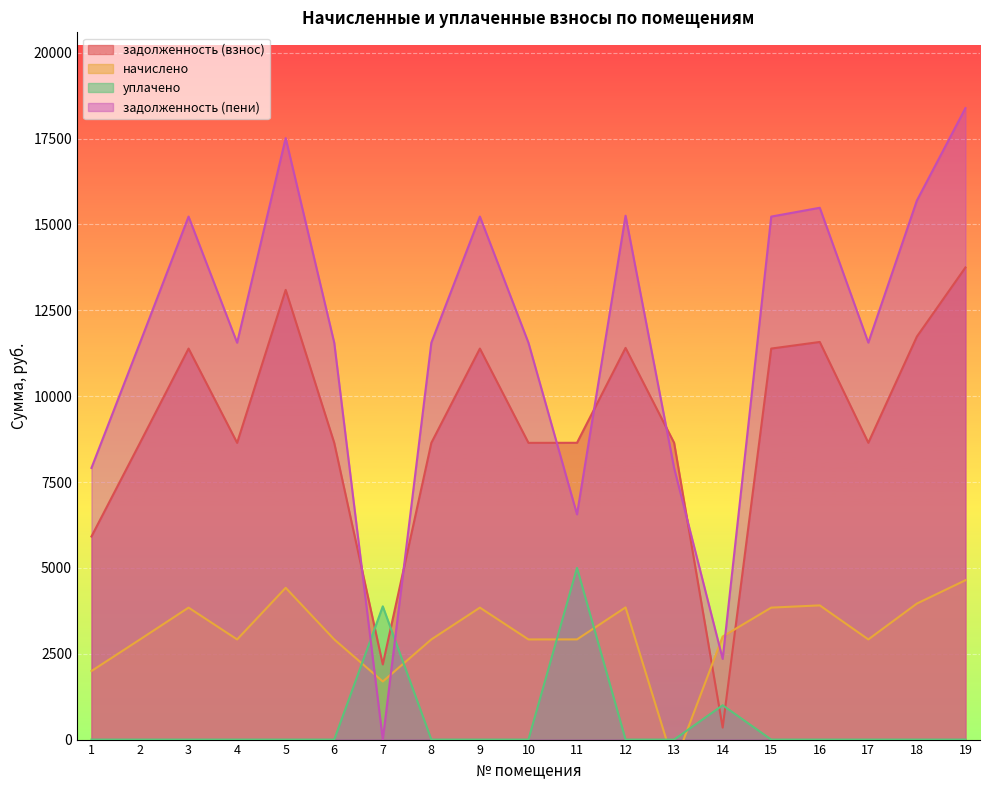

Between 2 and 15, which series saw the biggest shift?

задолженность (пени)